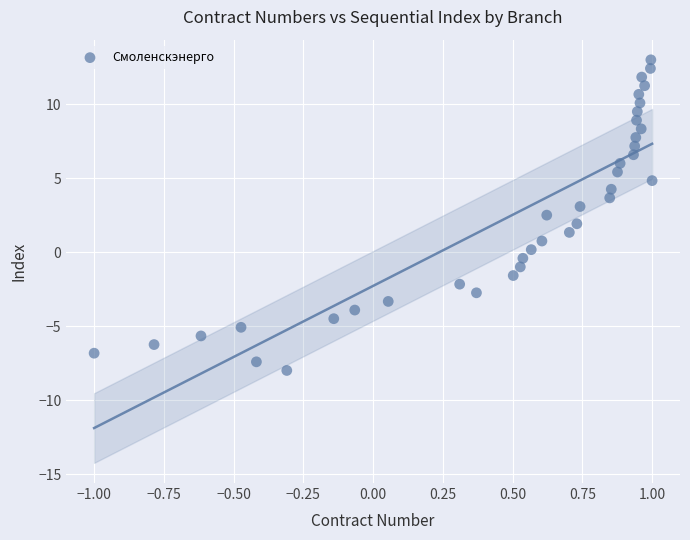

What is the range of Y values (max minus min)?

21.0